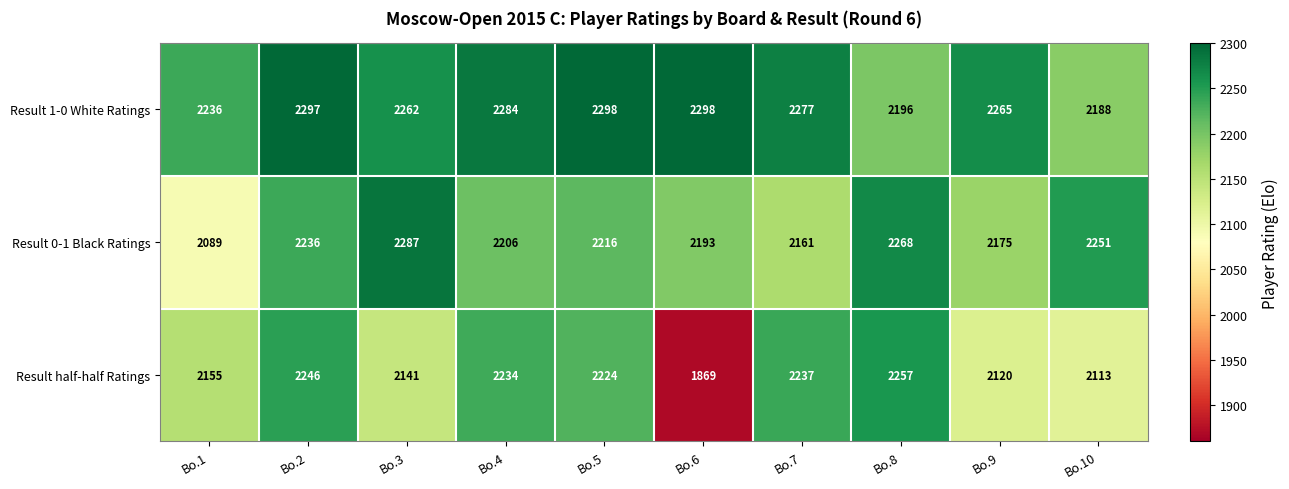

At which label does Result 0-1 Black Ratings first exceed 2216?

Bo.2